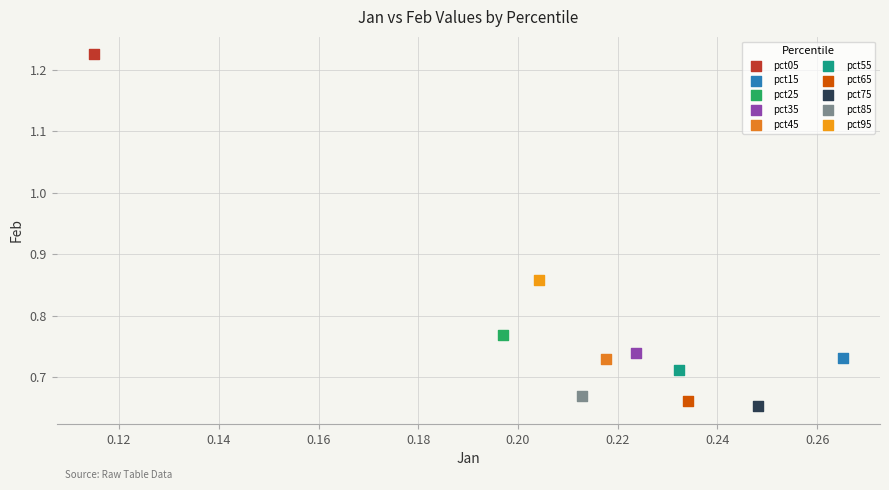

Which series reaches the minimum Y coordinate?

pct75